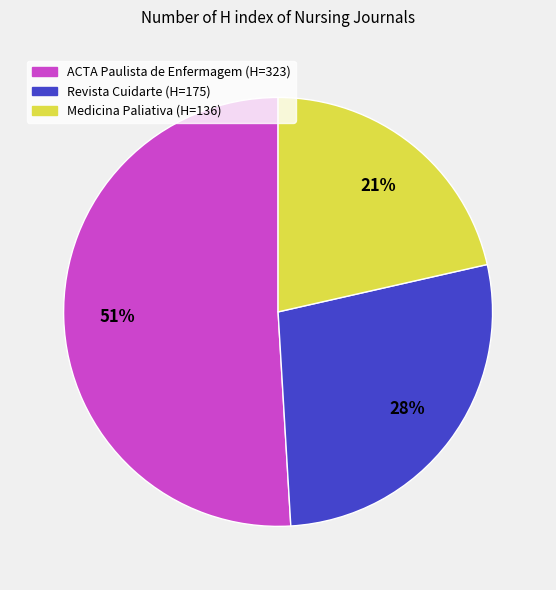

Do Revista Cuidarte and ACTA Paulista de Enfermagem together represent more than half of the pie?

Yes